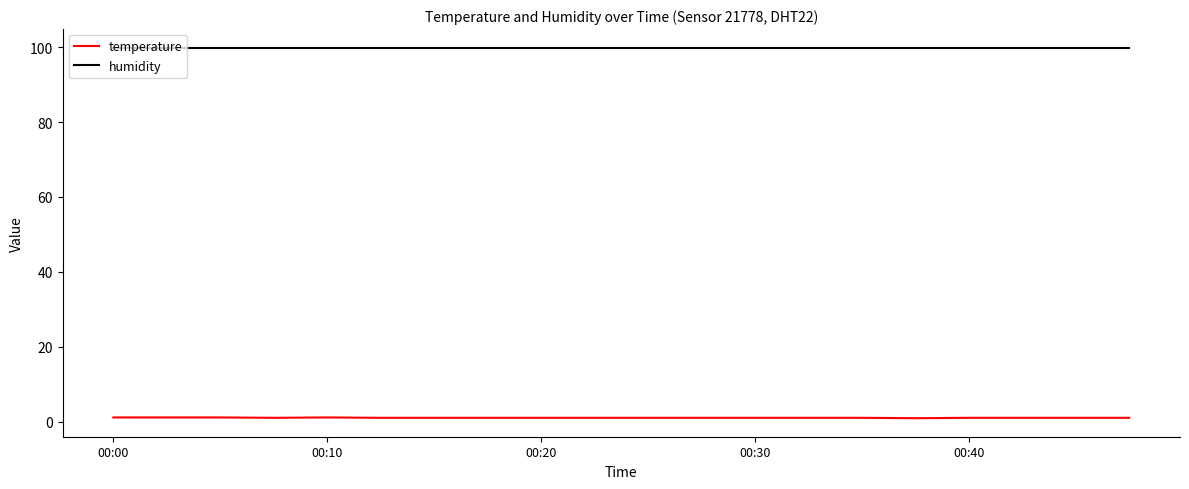

List the series in order of their overall mean, lowest first.

temperature, humidity